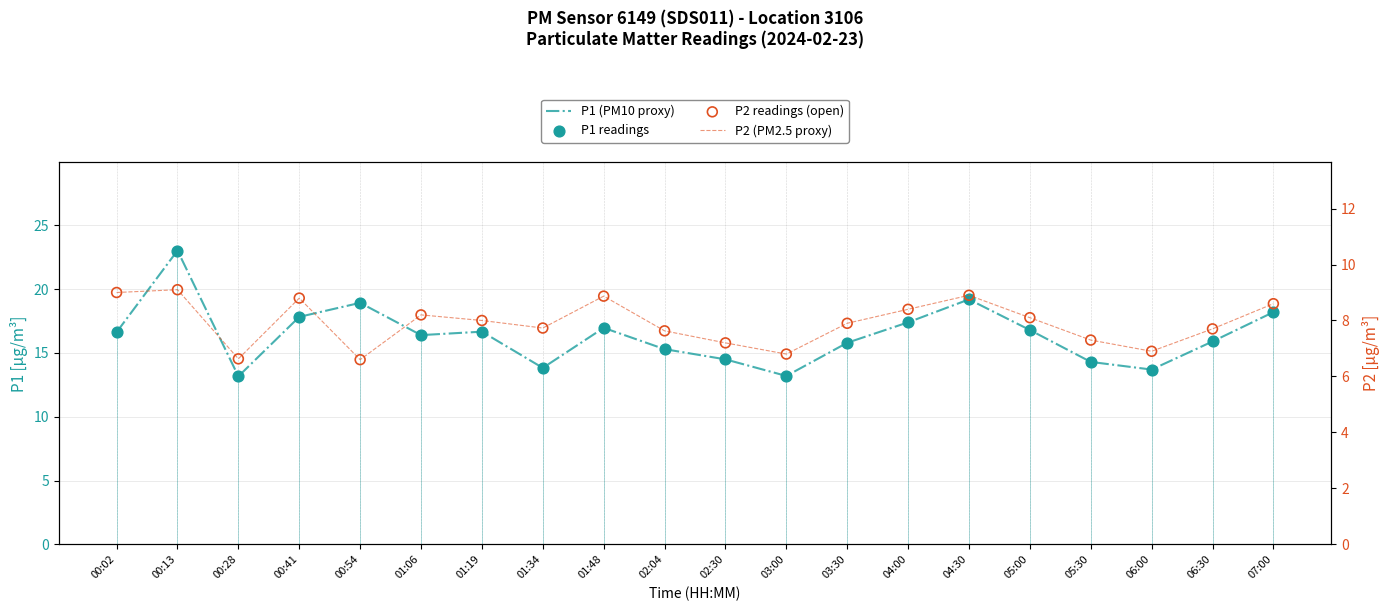

Which series has the largest total across all categories?

P1 (PM10 proxy)